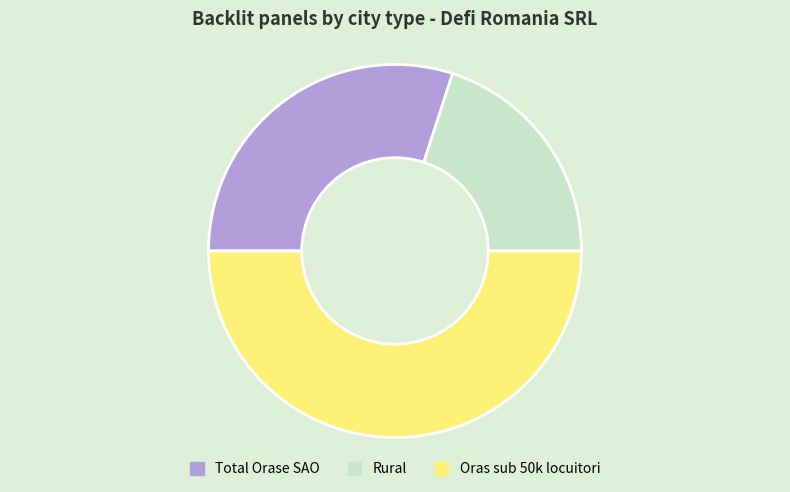

Which slice is the smallest?

Rural